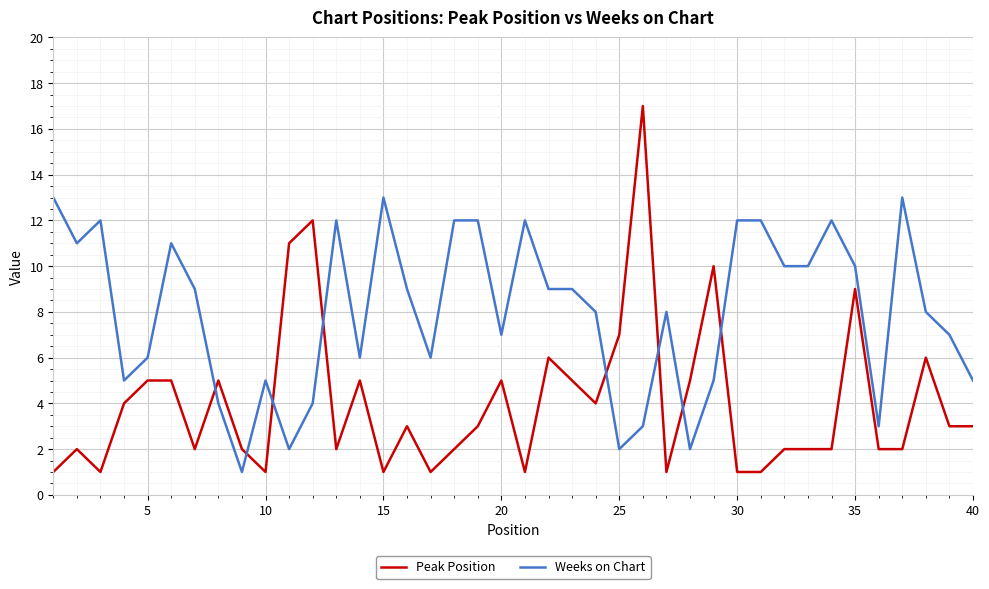

True or false: Peak Position and Weeks on Chart cross at least once.

True